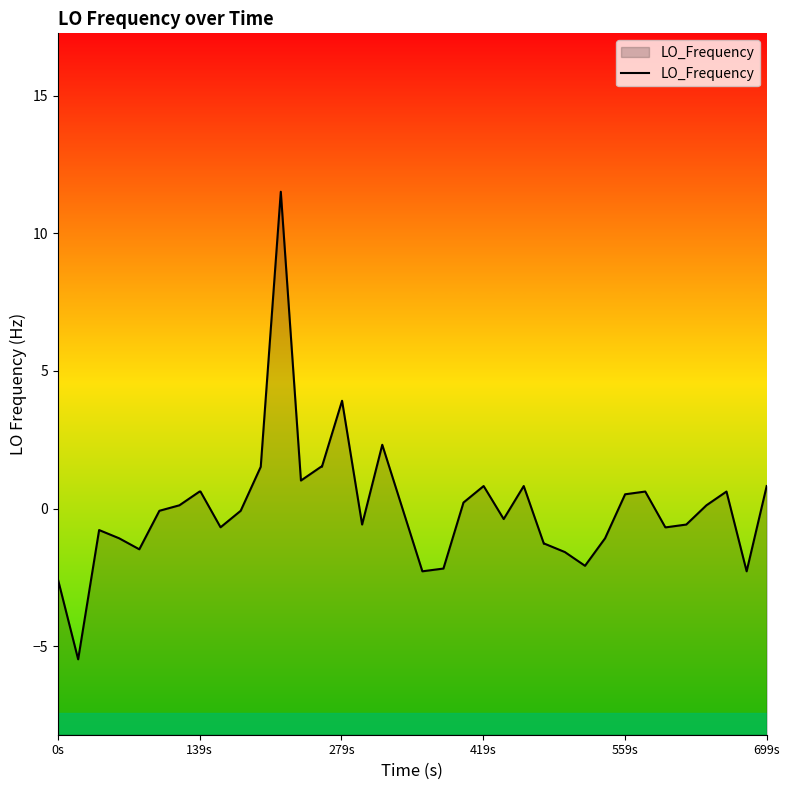

How many values are below 0?

21